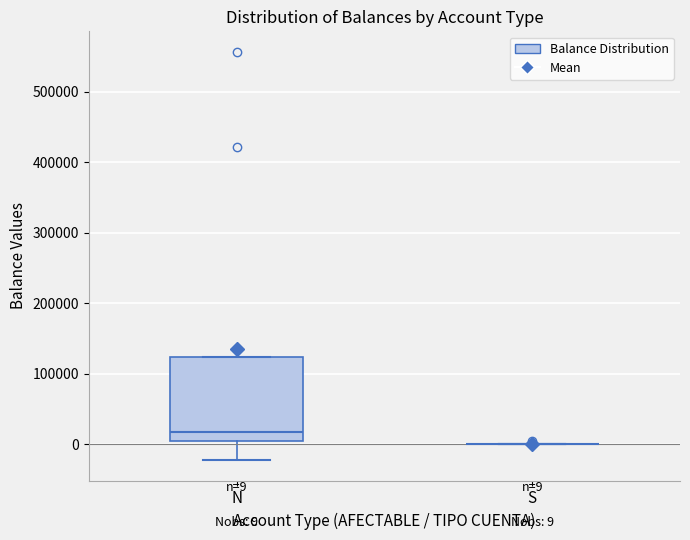

Comparing the boxes themselves (not the whiskers), which one is the tallest?

N